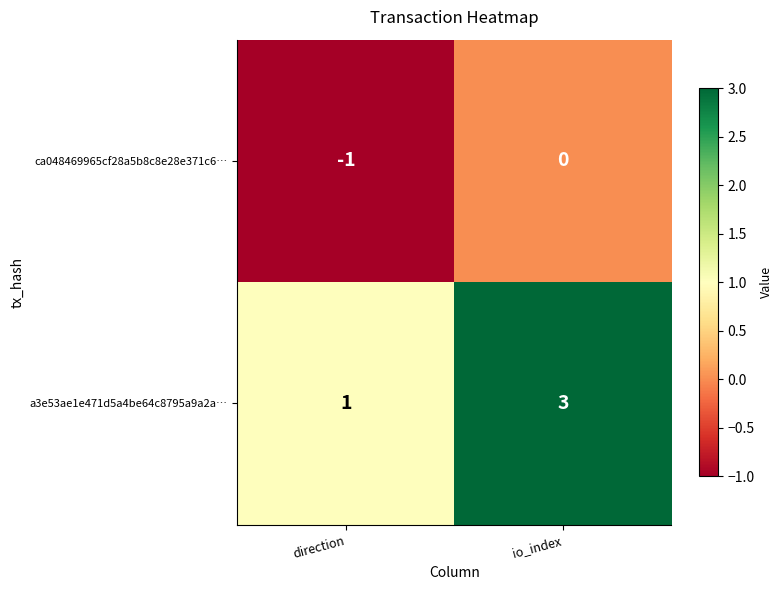

At which category does the chart reach its minimum across all series?

direction